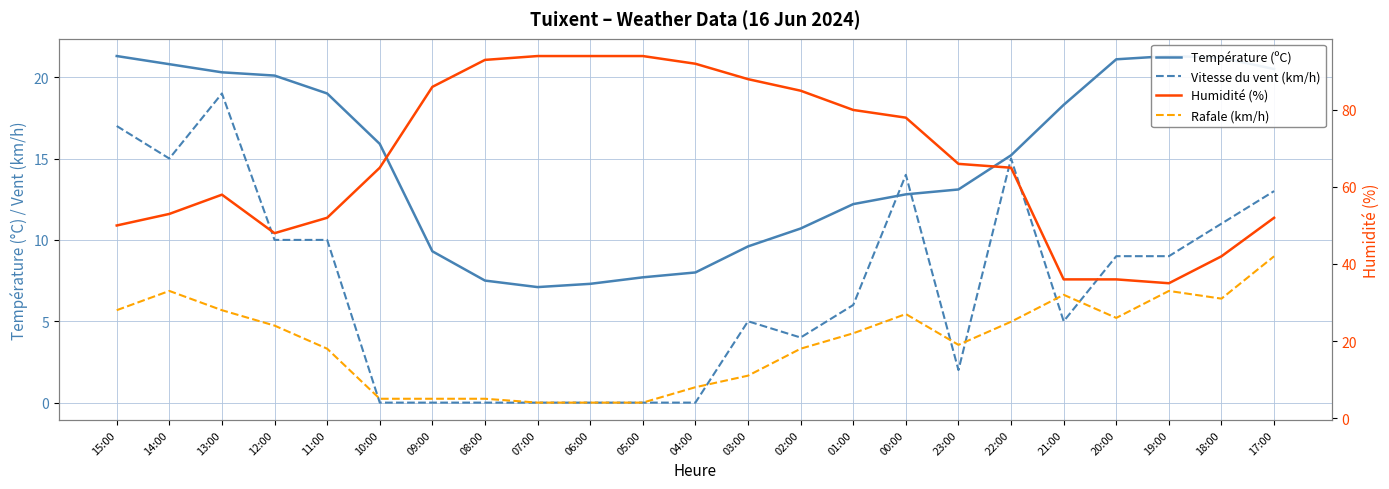

Between 06:00 and 19:00, which is larger?

19:00